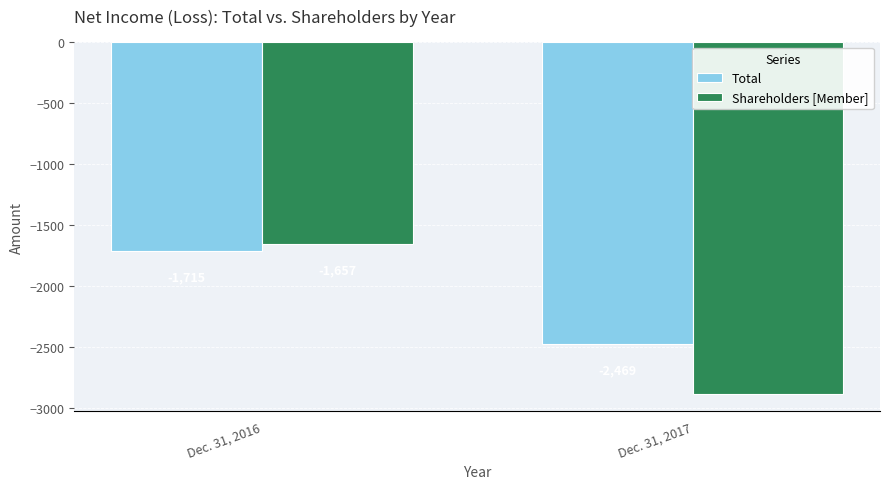

How many data points in Total are less than -1715?

1